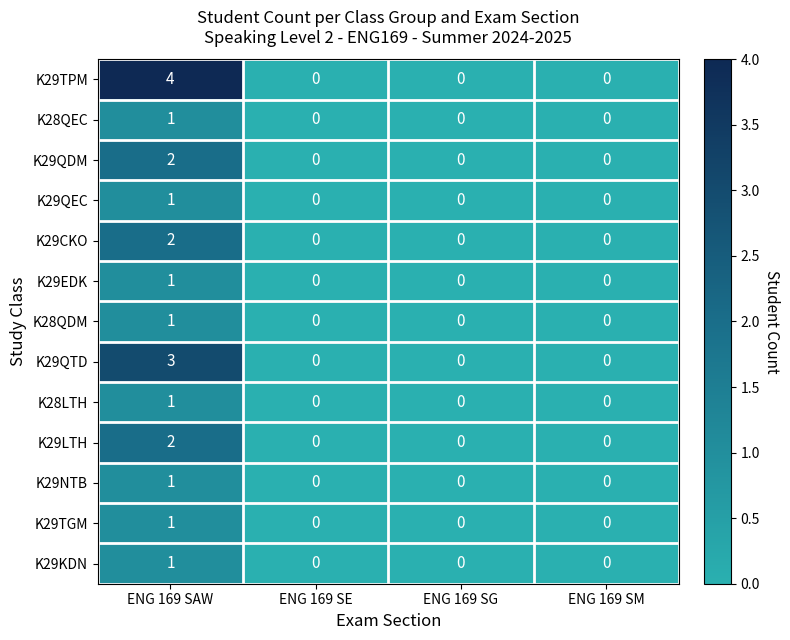

Count the K29QDM values in the range 0 to 2.

4